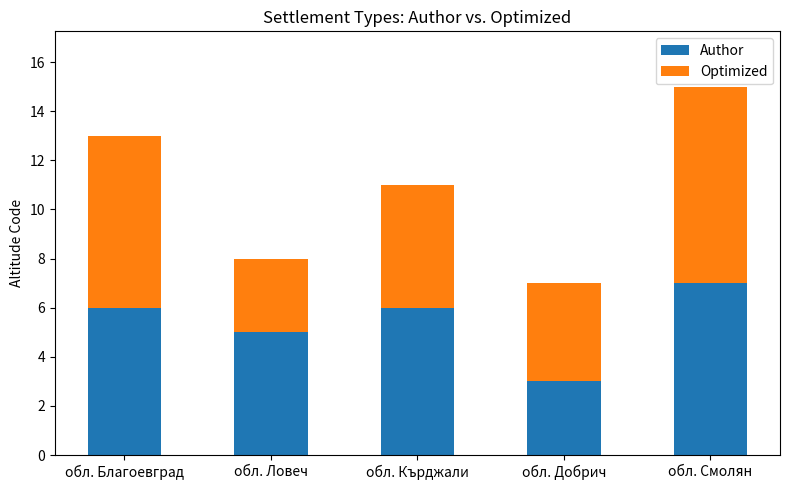

At which category is the sum across all series the highest?

обл. Смолян